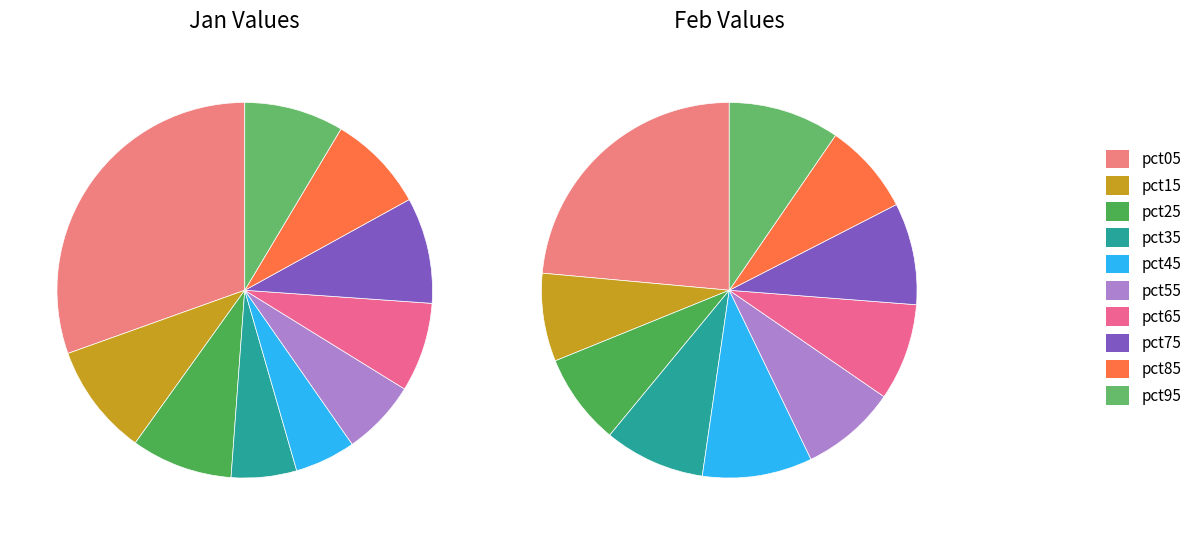

Is there a majority slice in this chart?

No